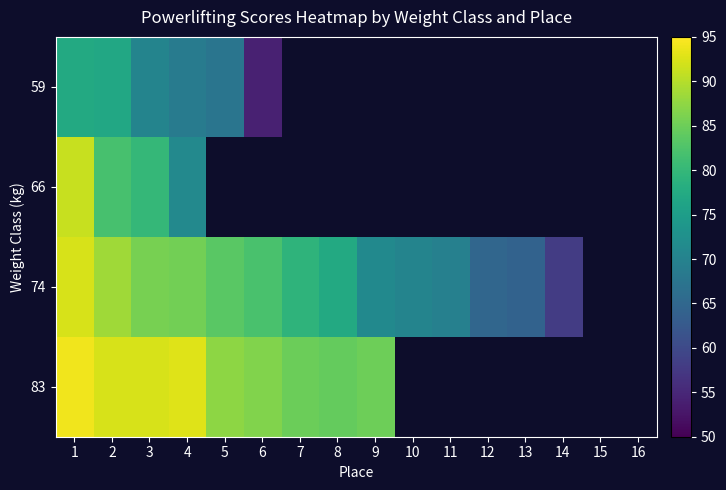

True or false: 83 has a value of 56.9 at 8.

False